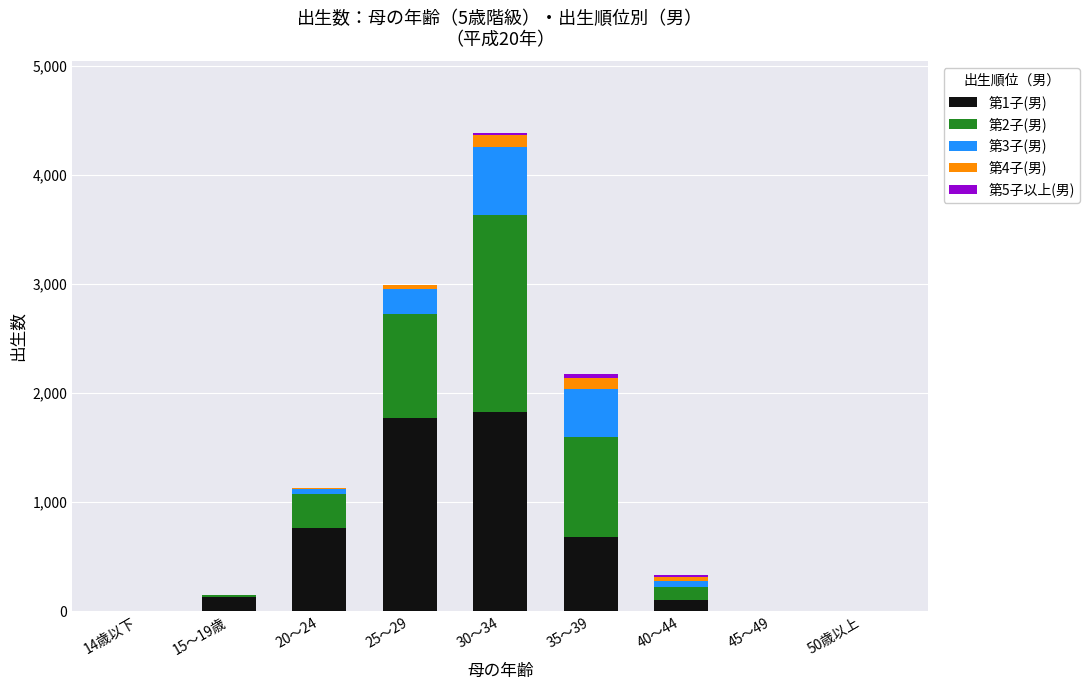

Are the bars grouped side by side (vs. stacked)?

No